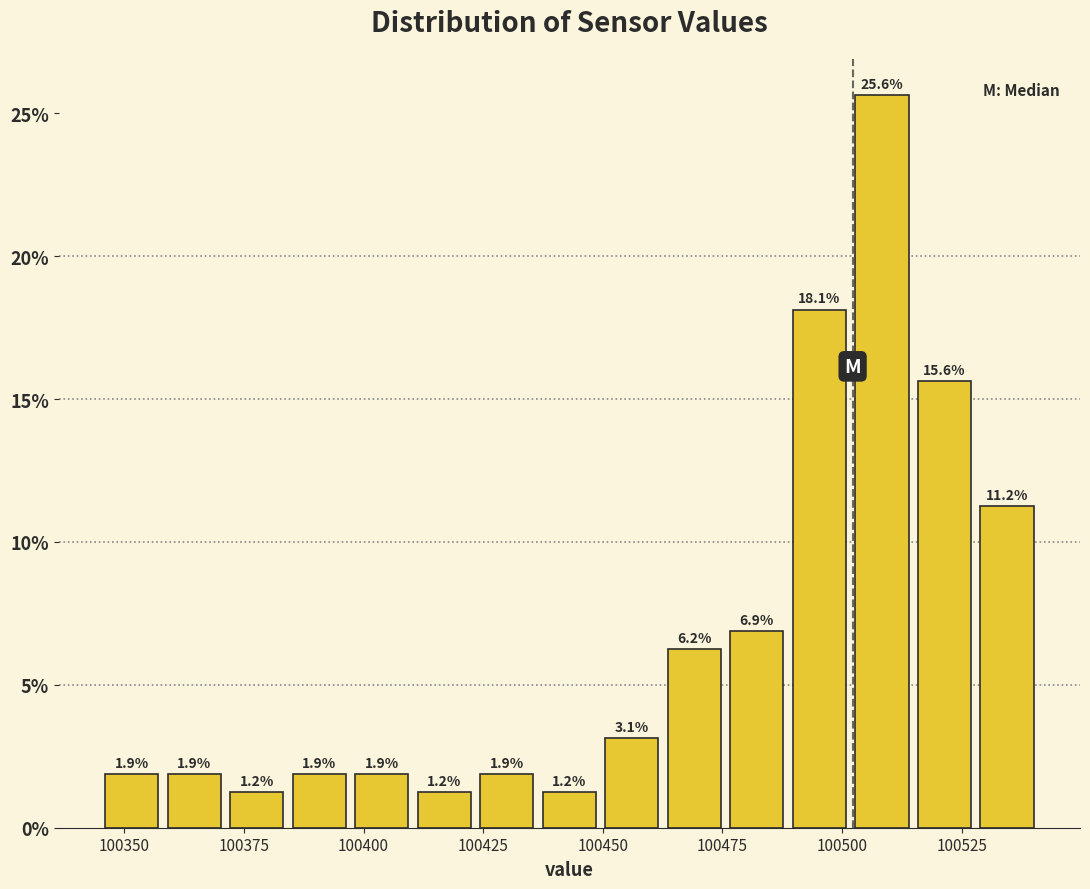

Read against the x-axis, roughly where is the centre of the tallest bar?

100510